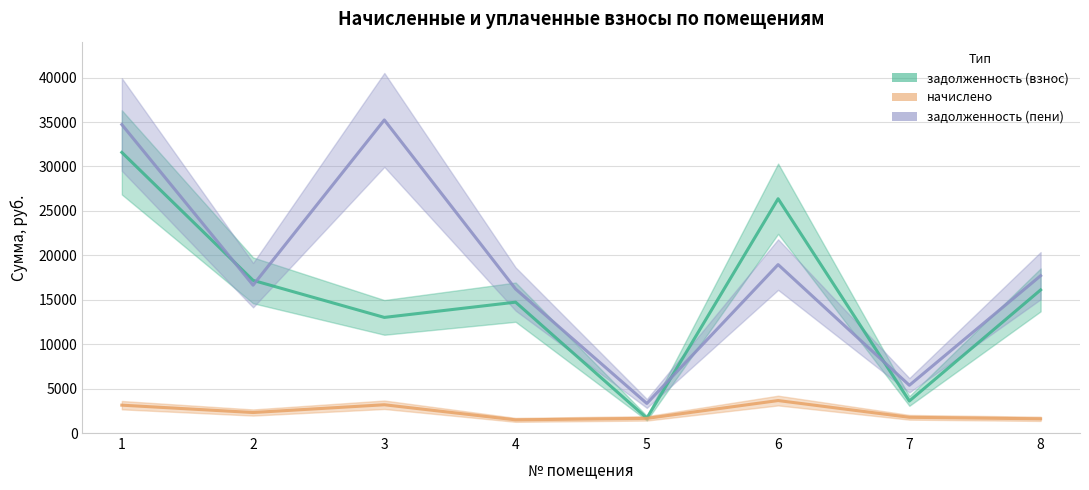

Reading right to left, list all the values displayed in this chart.

задолженность (взнос): 8=16108.1	7=3603.9	6=26371.7	5=1678.9	4=14729.4	3=13013.1	2=17183.4	1=31587.6
начислено: 8=1599.0	7=1770.6	6=3654.3	5=1649.7	4=1482.0	3=3182.4	2=2308.8	1=3135.6
задолженность (пени): 8=17707.1	7=5374.5	6=18959.4	5=3328.6	4=16211.4	3=35240.5	2=16642.2	1=34723.2